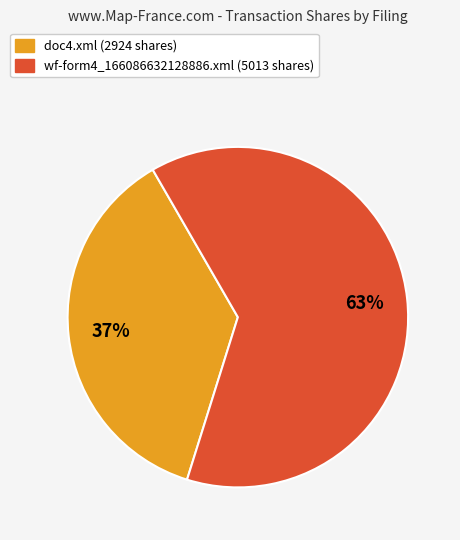

True or false: wf-form4_166086632128886.xml accounts for 63% of the total.

True